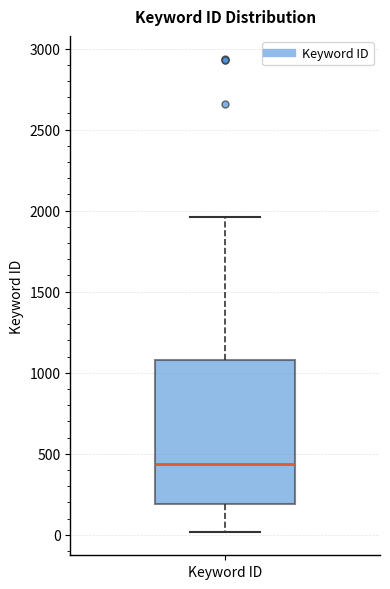

Where does the upper whisker of the box for Keyword ID end on the y-axis? The values are not printed on the chart, so give them approximately, as read against the axis.

1950